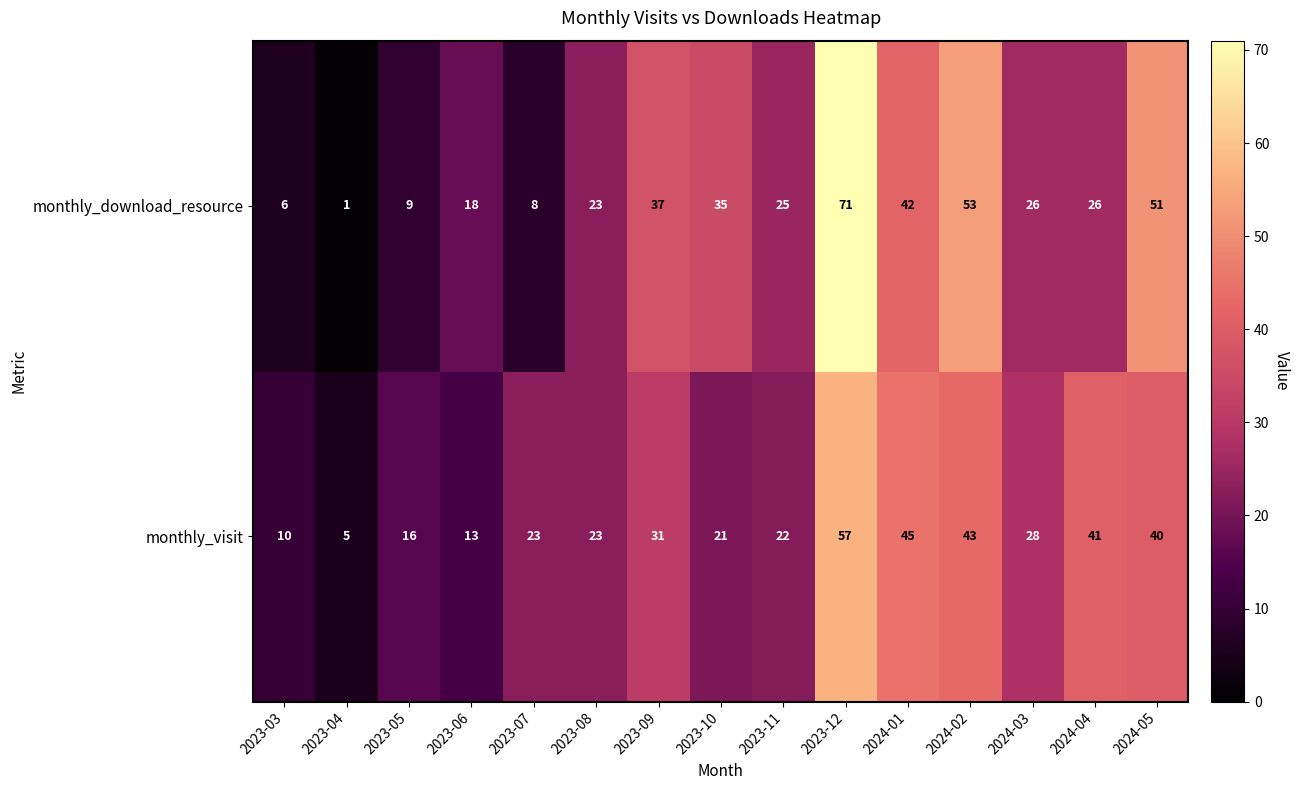

What is the sum of the monthly_visit values at 2023-12 and 2023-06?

70